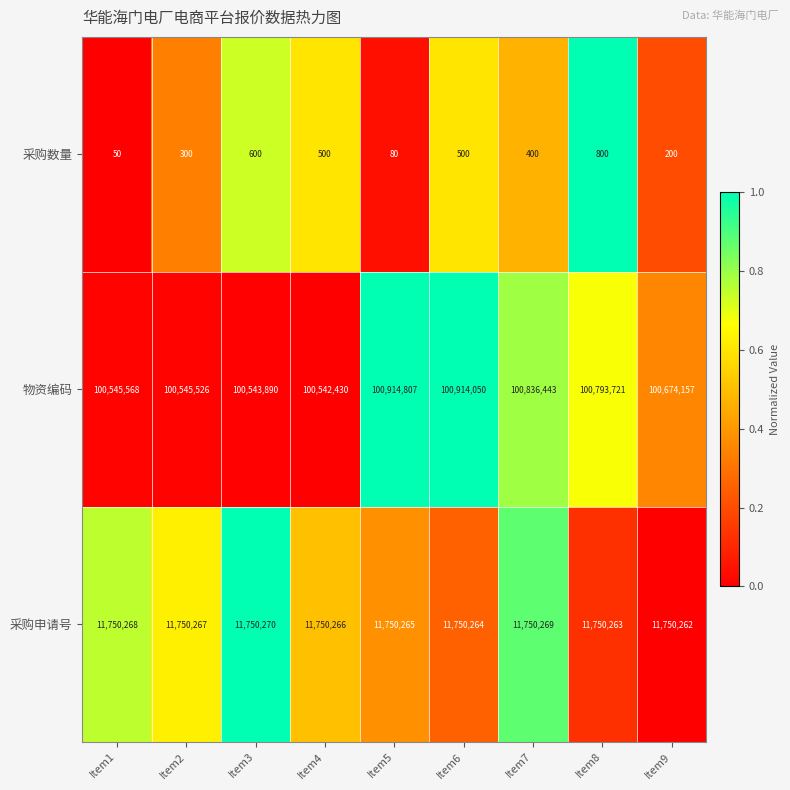

Between Item4 and Item7, which series saw the biggest shift?

物资编码